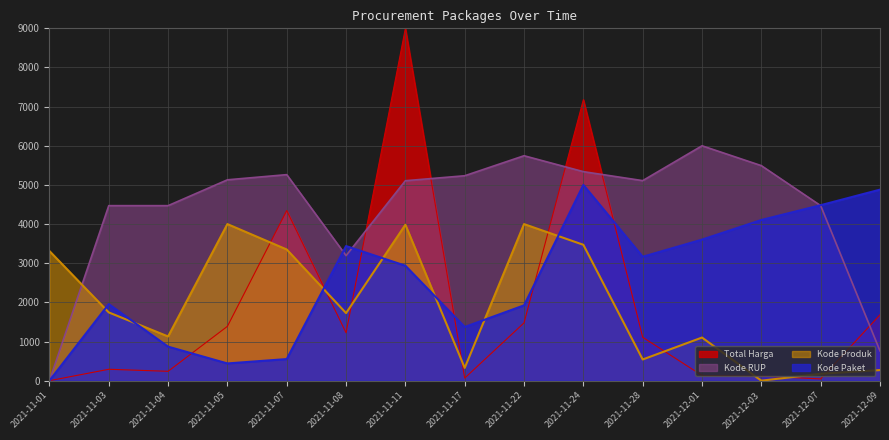

Which category has the highest value across all series?

2021-11-11